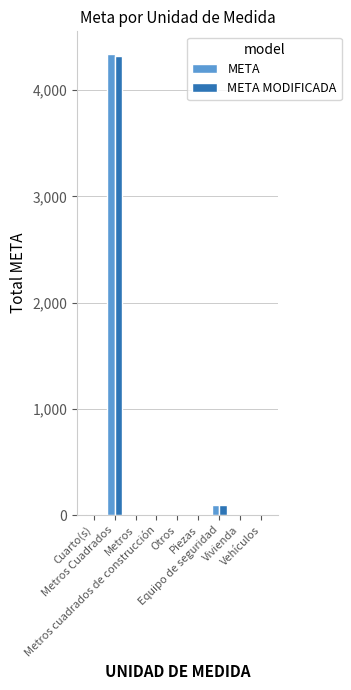

What is the highest value of the META MODIFICADA series?

4323